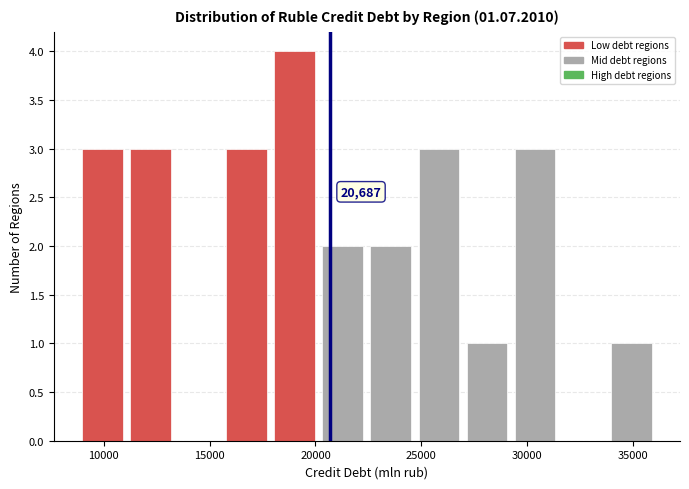

Over which range of the x-axis is the bar tallest?

18000 to 20000